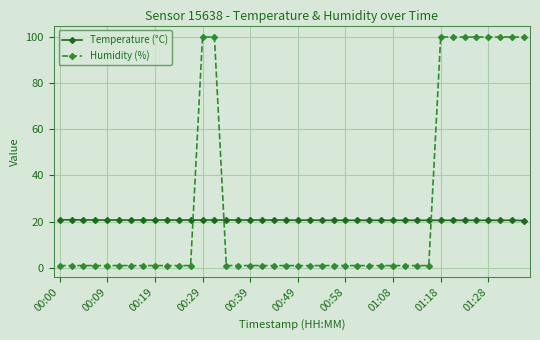

At how many categories does at least one series exceed 30?

10